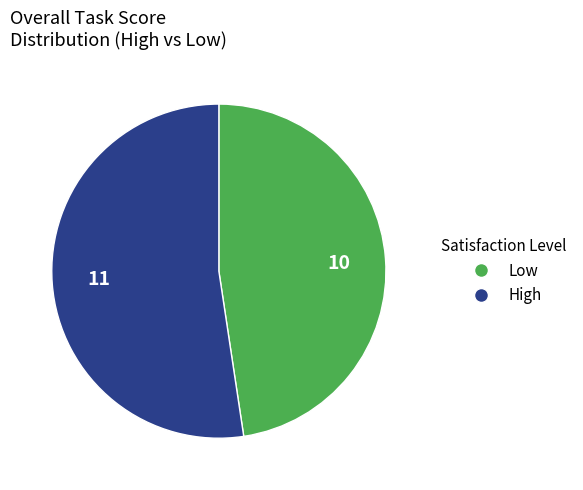

Count the number of slices in the pie.

2